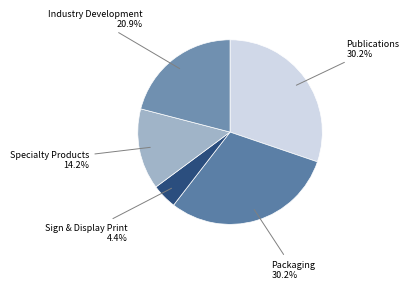

To the nearest percent, what is the average slice percentage?

20%